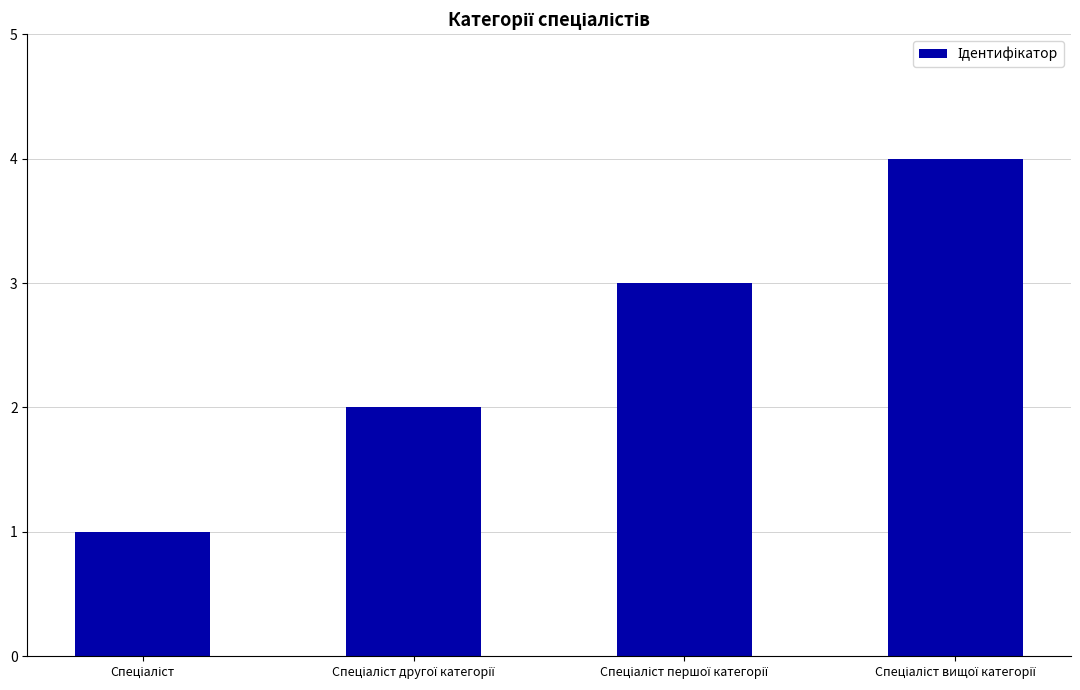

What is the sum of all values?

10